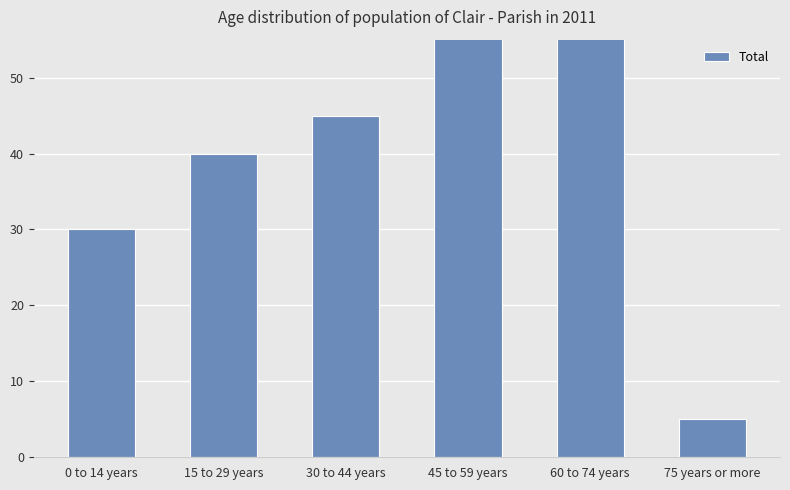

Does the chart contain any negative values?

No